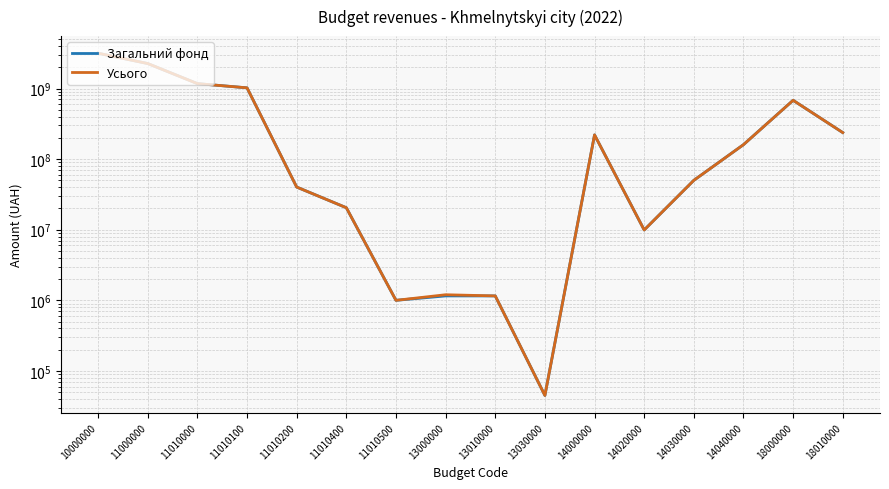

What is the total value across all series at 10000000?

6320068200